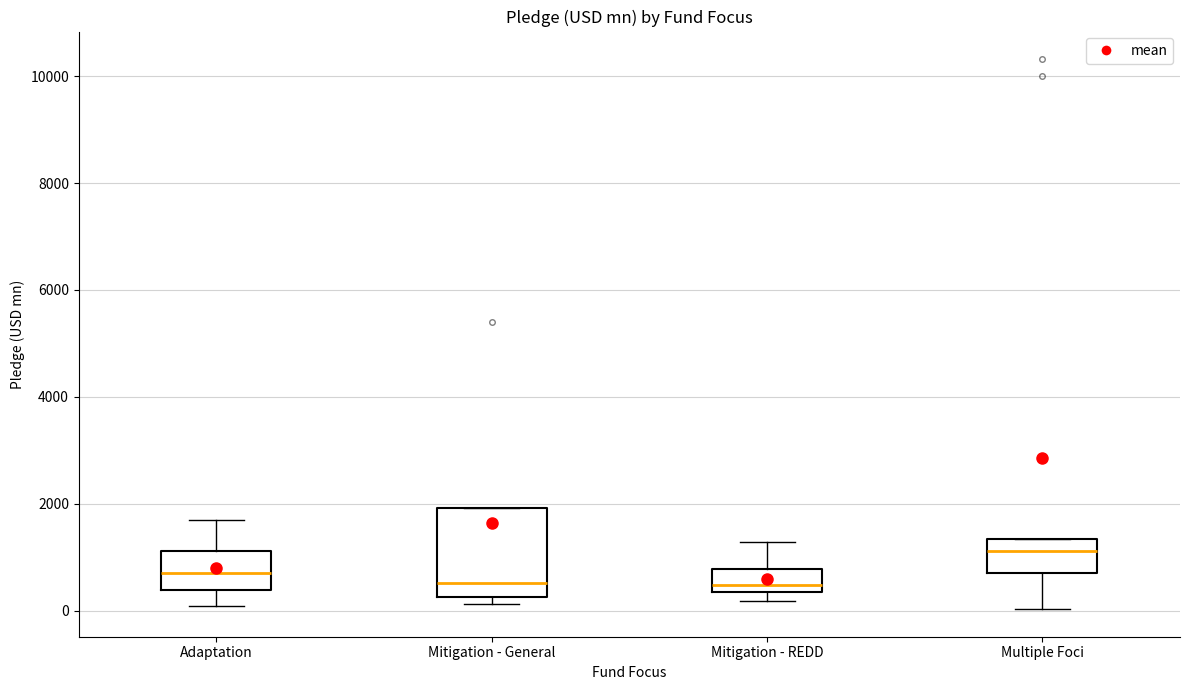

Which box is the tallest, from its lower edge to its upper edge?

Mitigation - General